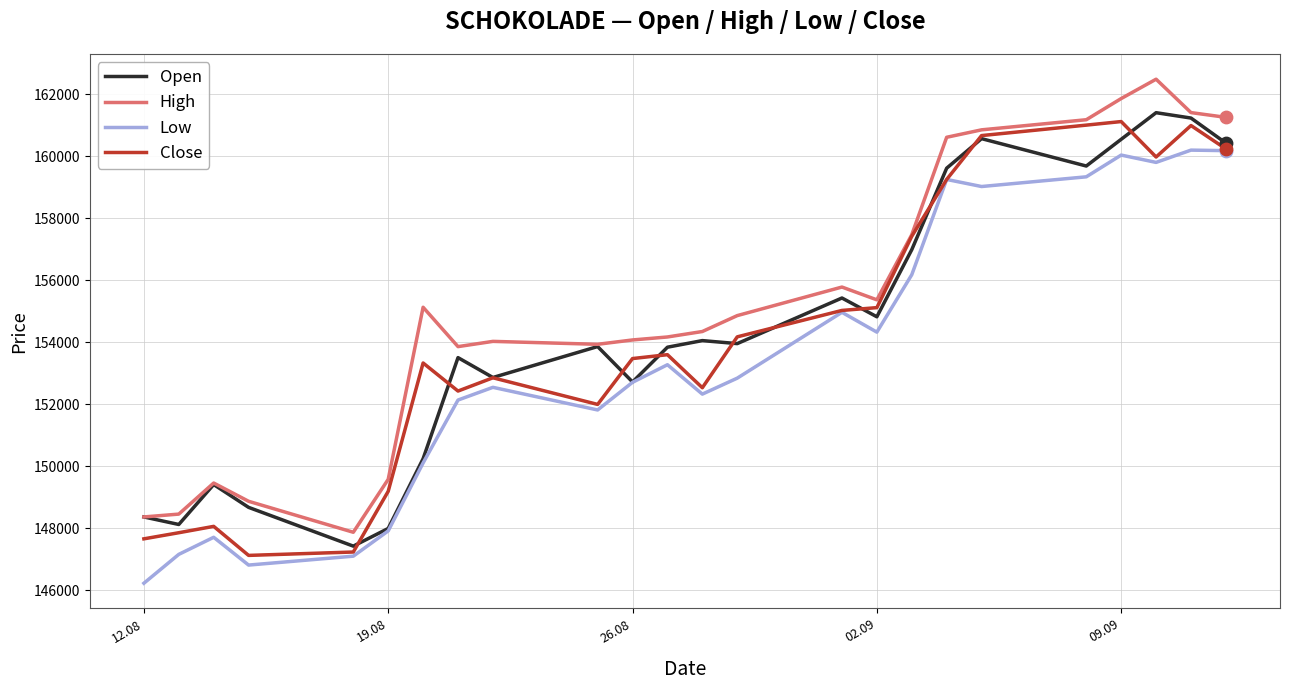

What is the maximum value shown in the chart?

162479